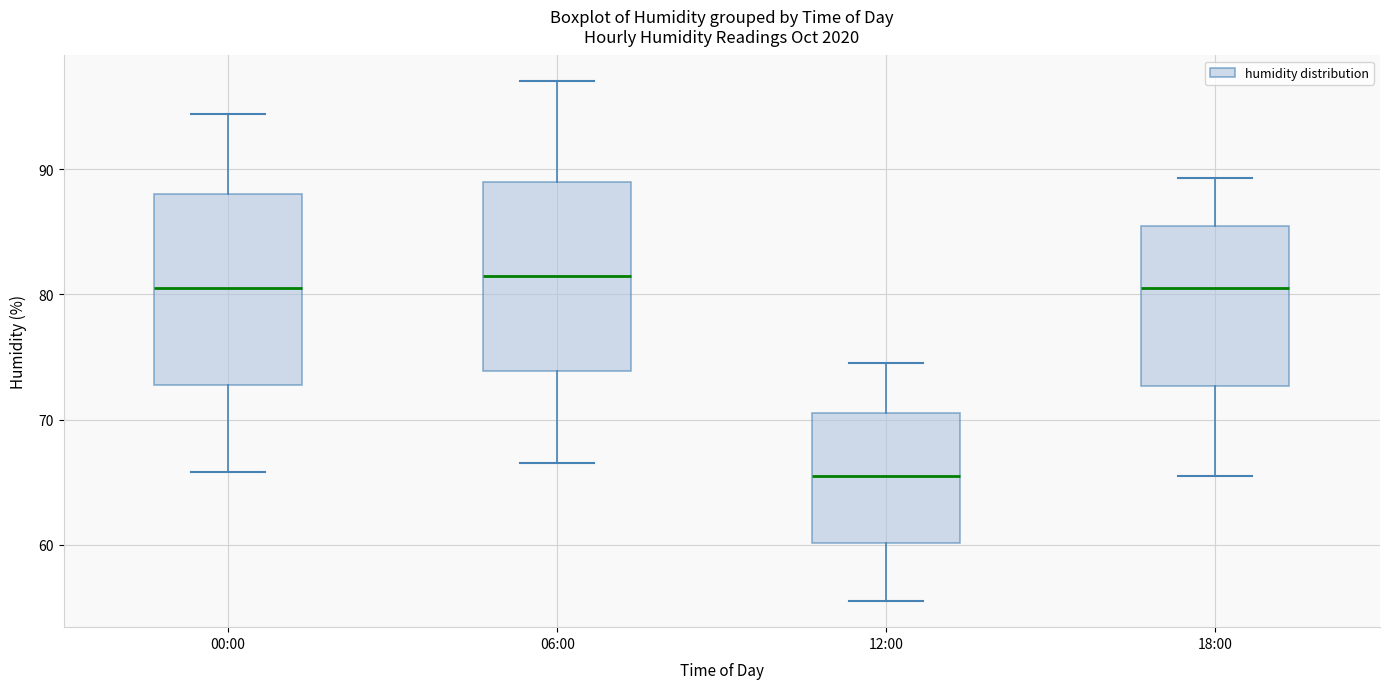

Which box has the highest median line?

06:00